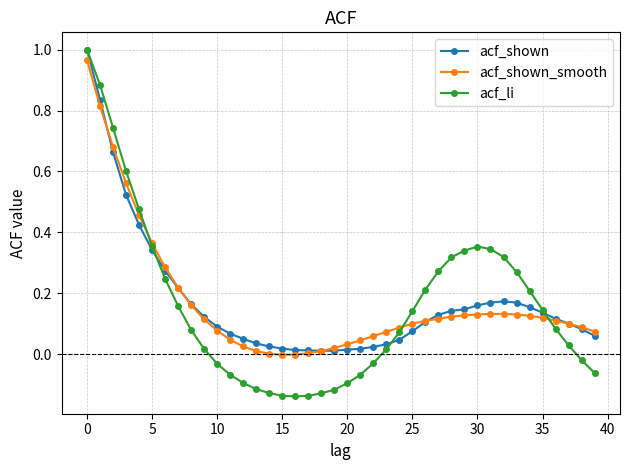

Which series has the largest range (max minus min)?

acf_li